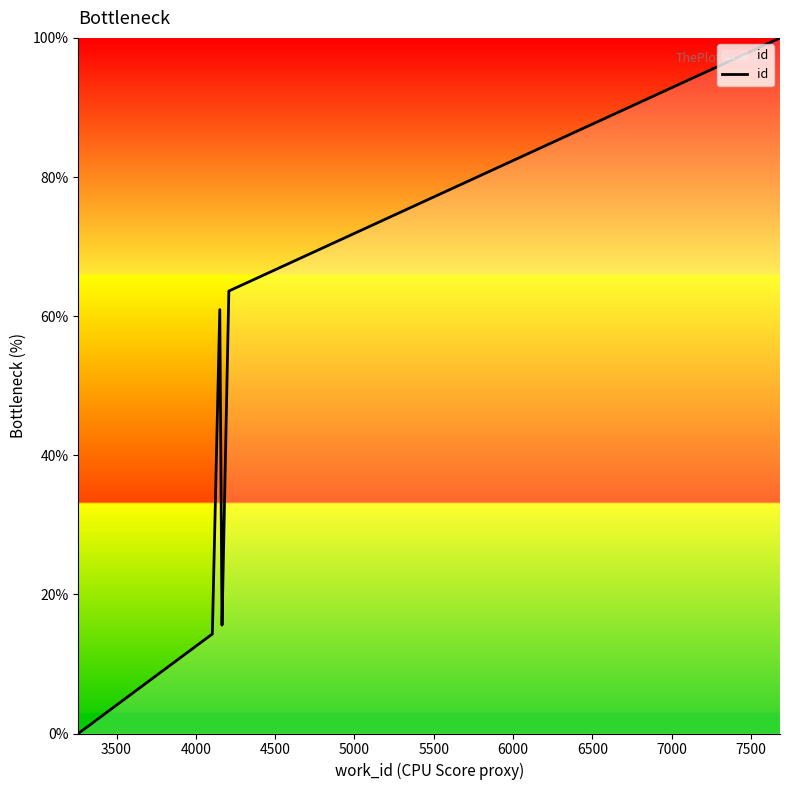

At which label is the value closest to 50?

4000